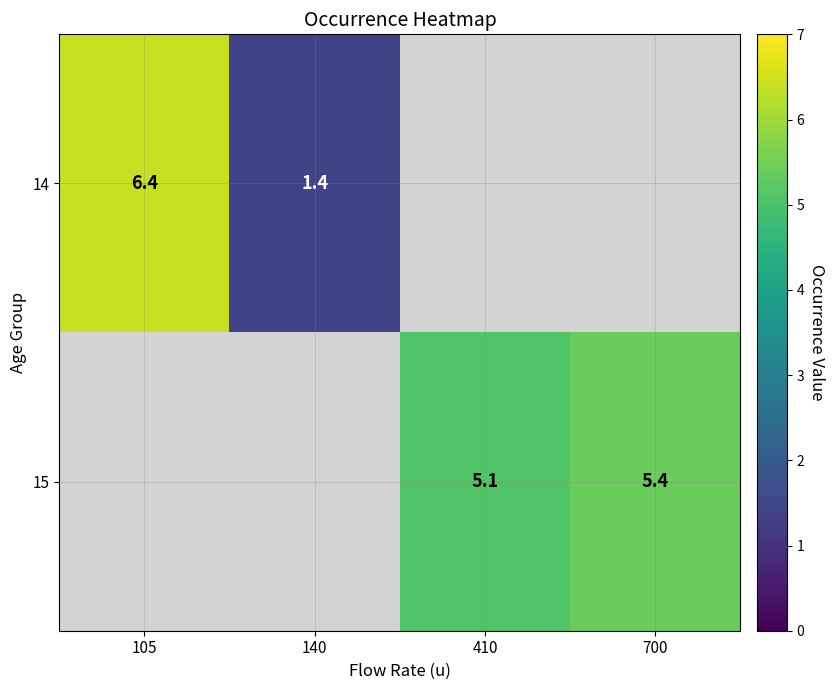

What is the difference between the 15 values at 700 and 410?

0.3